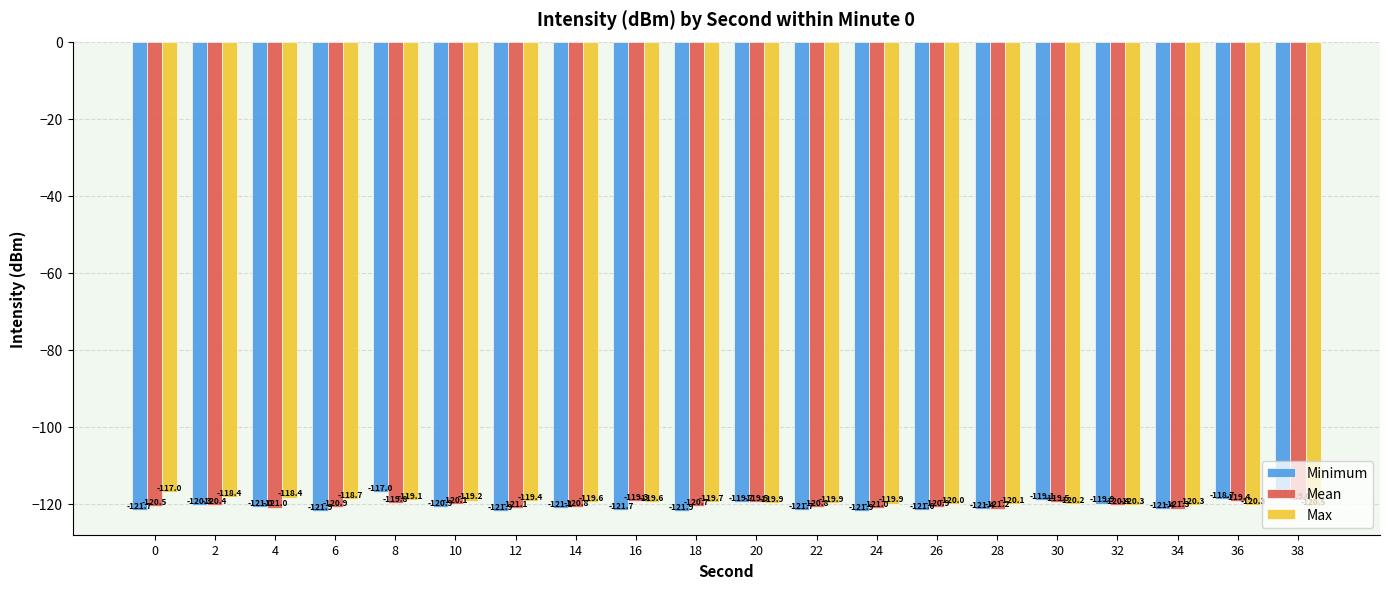

What is the difference between the Mean values at 6 and 32?

0.5